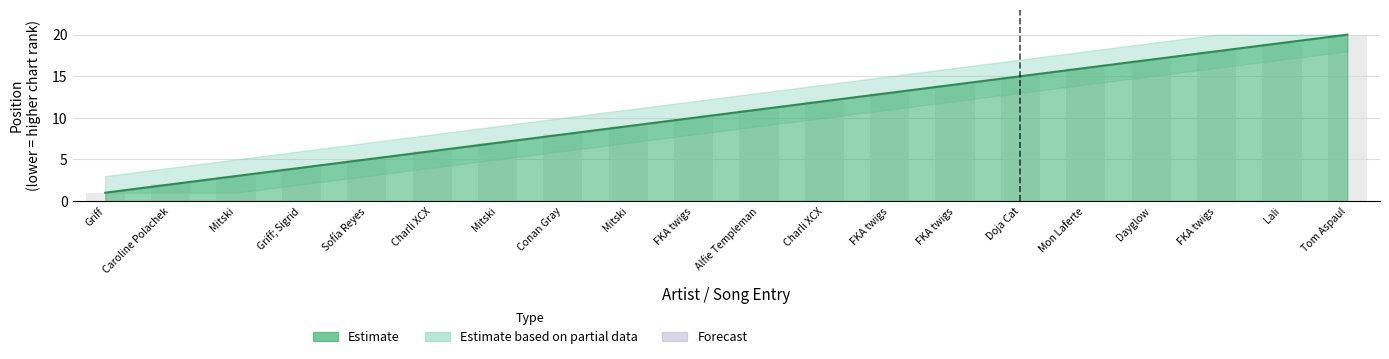

What is the sum of all Upper Bound values?

210